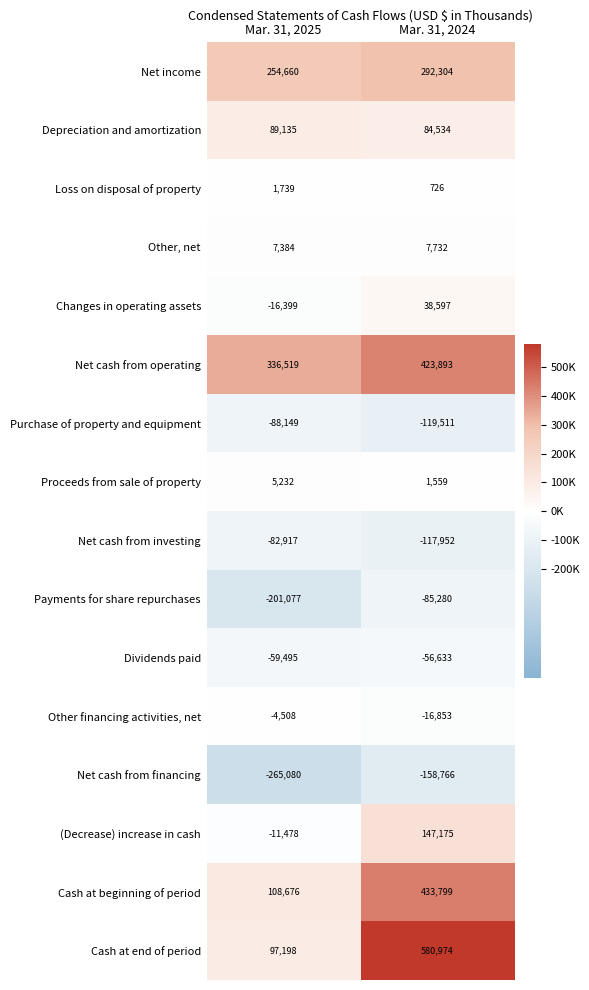

What is the maximum value for Net income?

292304